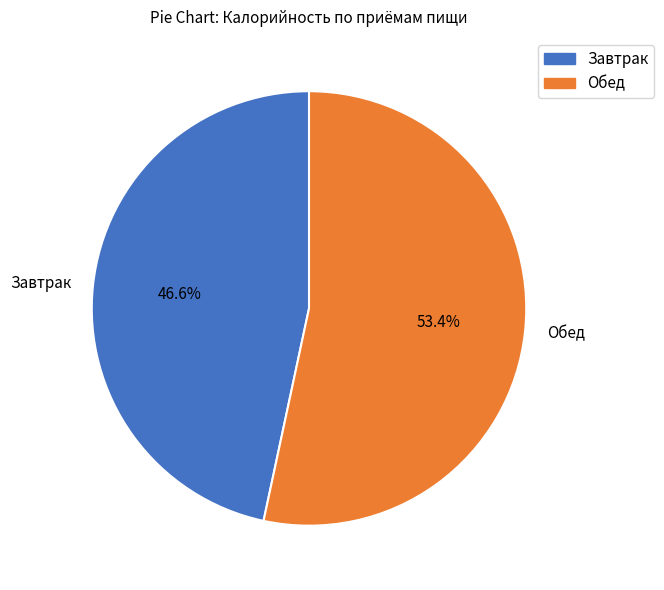

To the nearest percent, what is the combined percentage of Обед and Завтрак?

100%